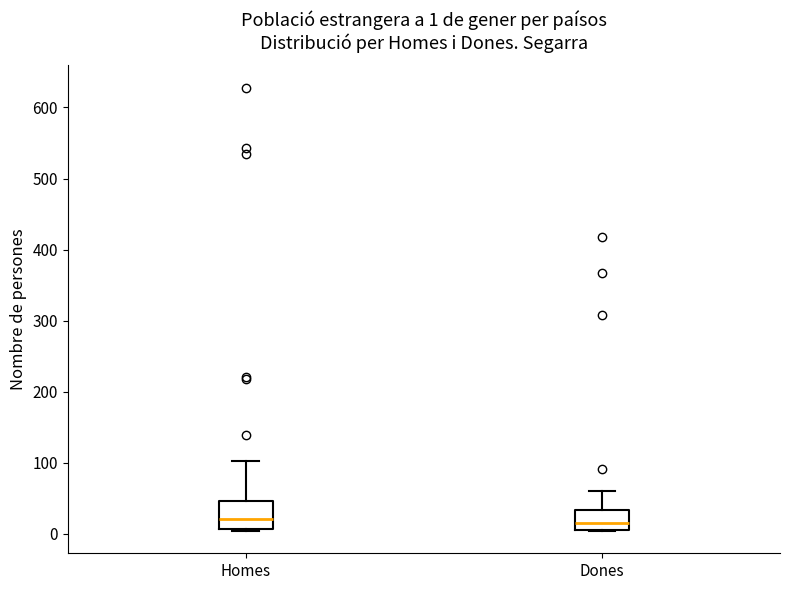

Comparing the boxes themselves (not the whiskers), which one is the tallest?

Homes